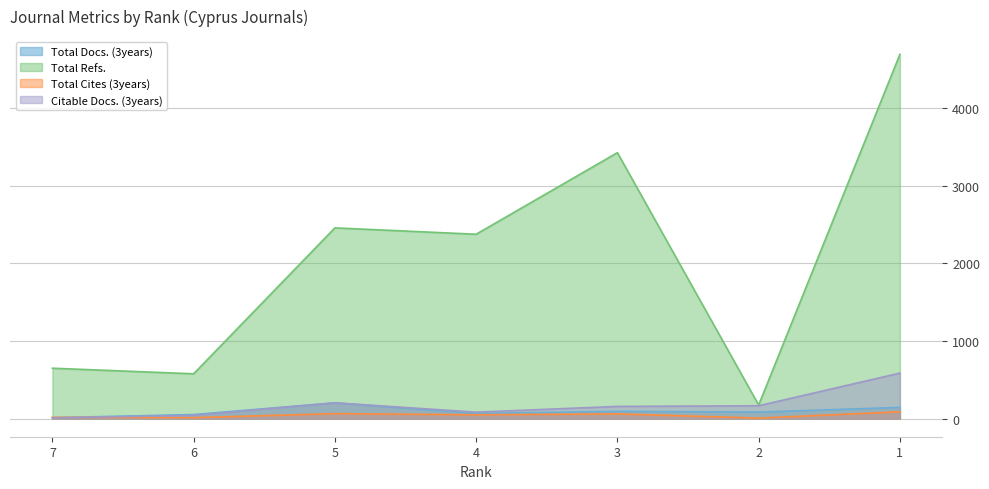

How many interior local peaks does the Total Cites (3years) series have?

2